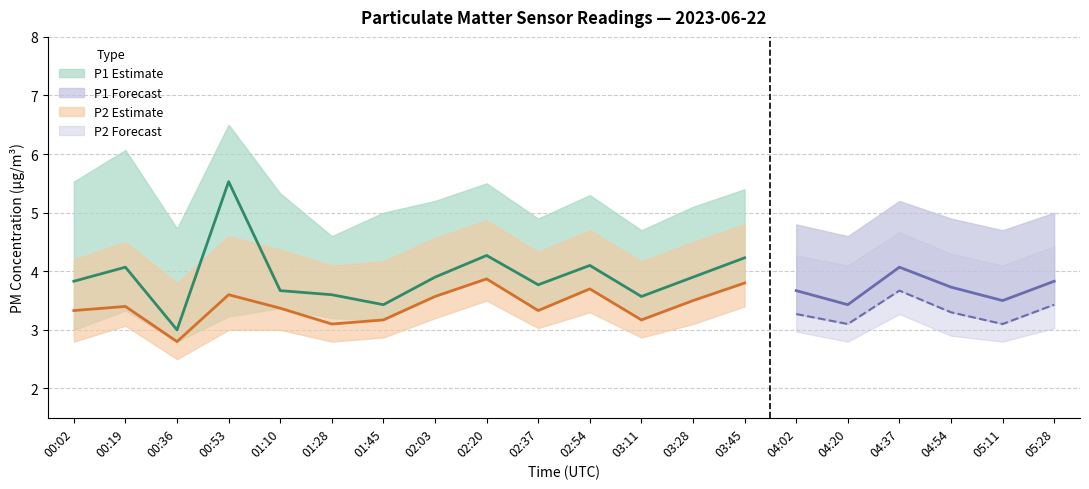

Rank the categories by P2 value from highest to lowest.

02:20, 03:45, 02:54, 04:37, 00:53, 02:03, 03:28, 05:28, 00:19, 01:10, 00:02, 02:37, 04:54, 04:02, 01:45, 03:11, 01:28, 04:20, 05:11, 00:36